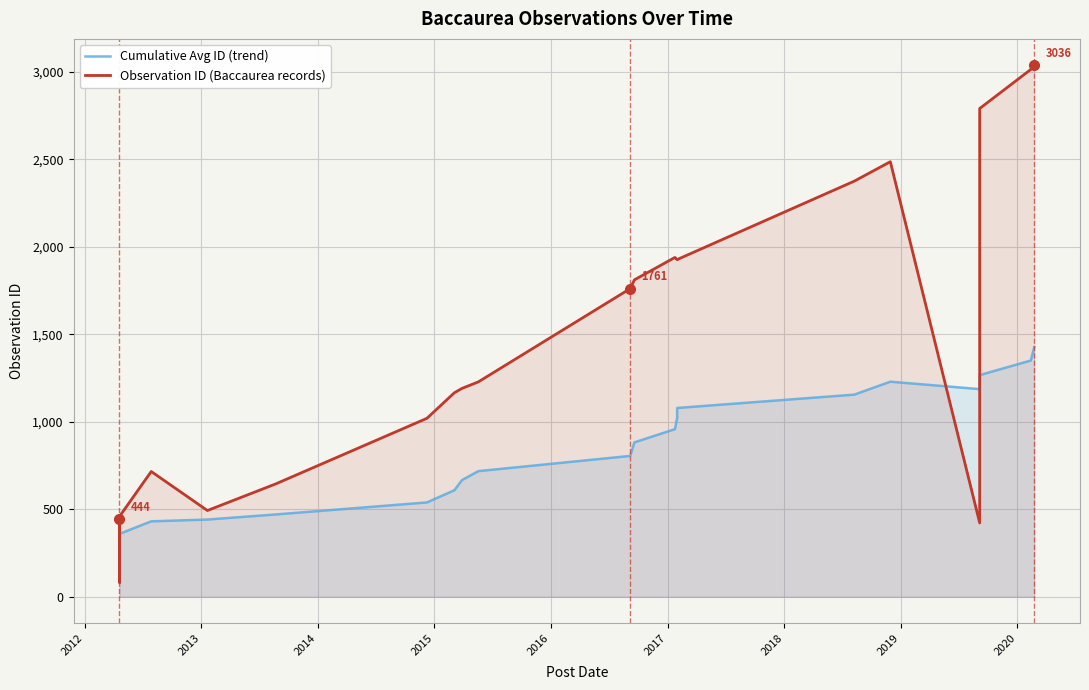

Is the value of Cumulative Avg ID (trend) at 2011 greater than the value of Observation ID (Baccaurea records) at 21?

No